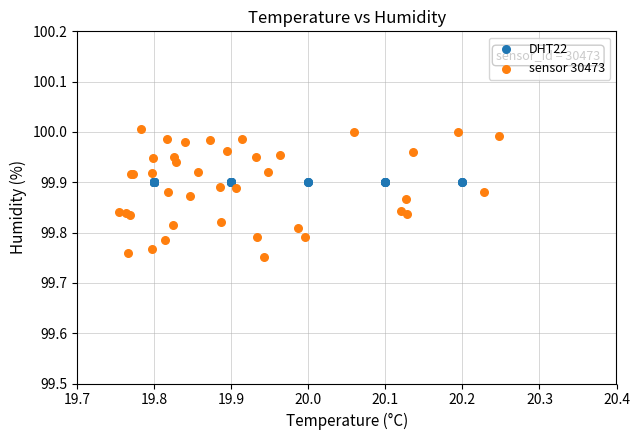

What are all the series names shown in the legend?

DHT22, sensor 30473